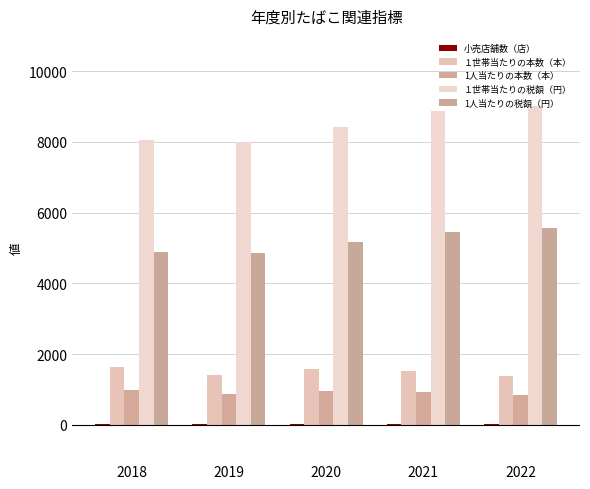

Count the １世帯当たりの本数（本） values in the range 1412 to 1572.

3